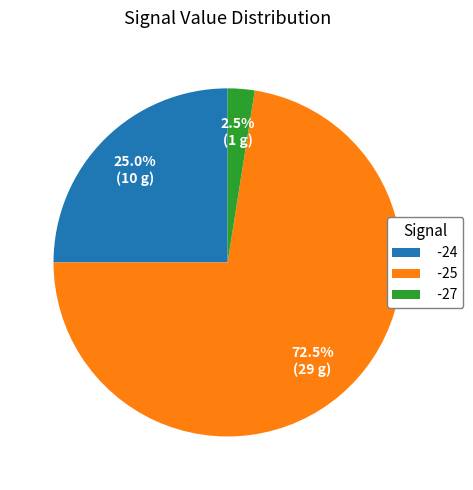

To the nearest percent, what is the average slice percentage?

33%